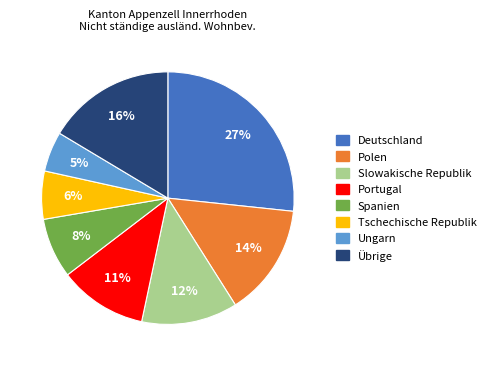

Rank the categories by value from lowest to highest.

Ungarn, Tschechische Republik, Spanien, Portugal, Slowakische Republik, Polen, Übrige, Deutschland